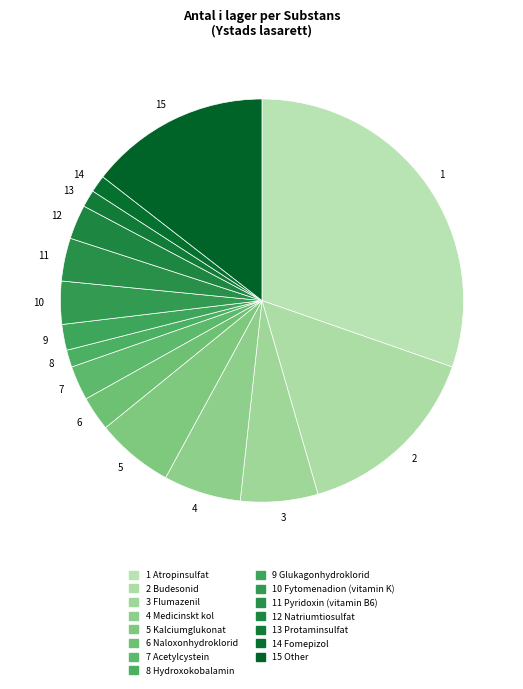

The 7 slice represents 14% of the pie. True or false?

False